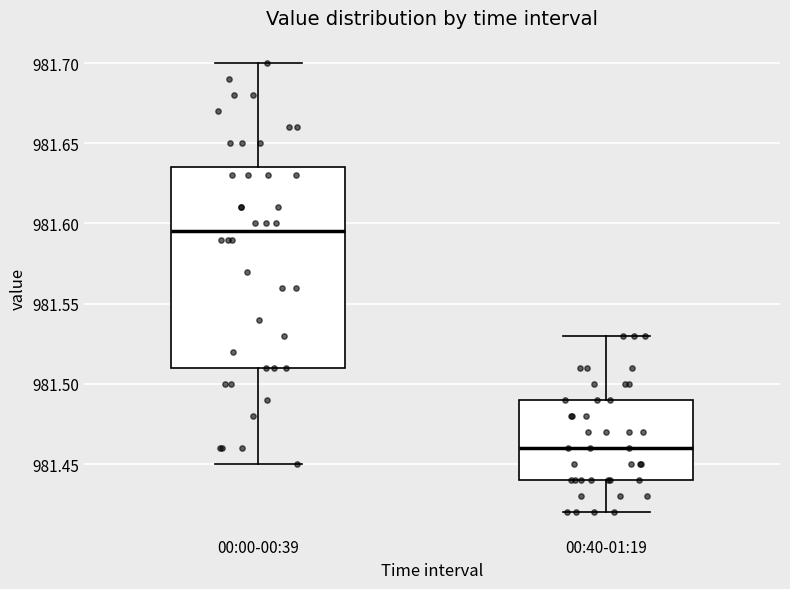

Which box has the lowest median line?

00:40-01:19